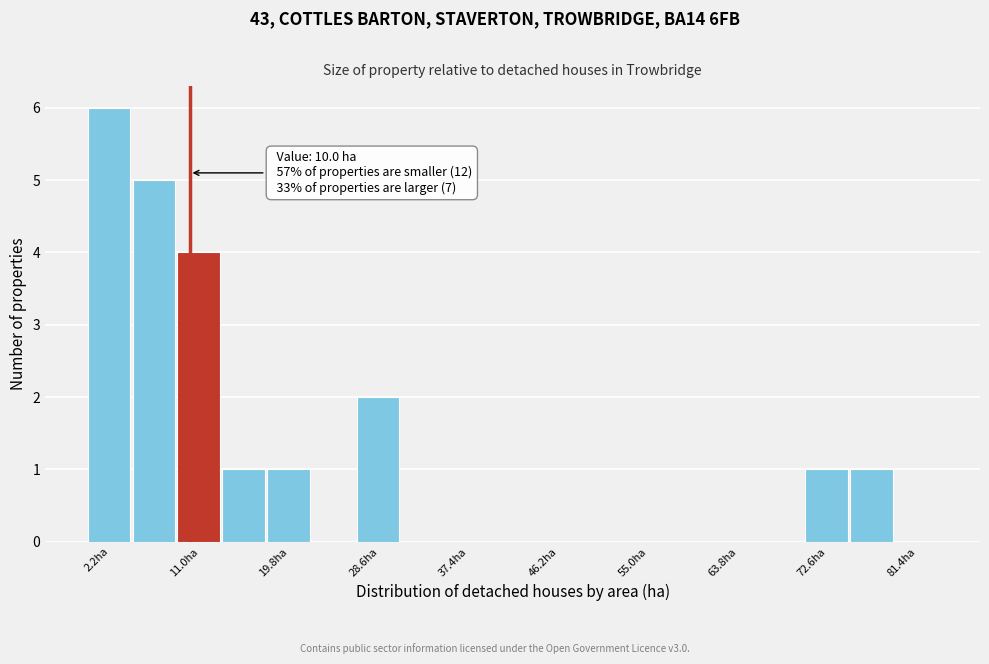

Which range on the x-axis has the tallest bar?

0 to 4